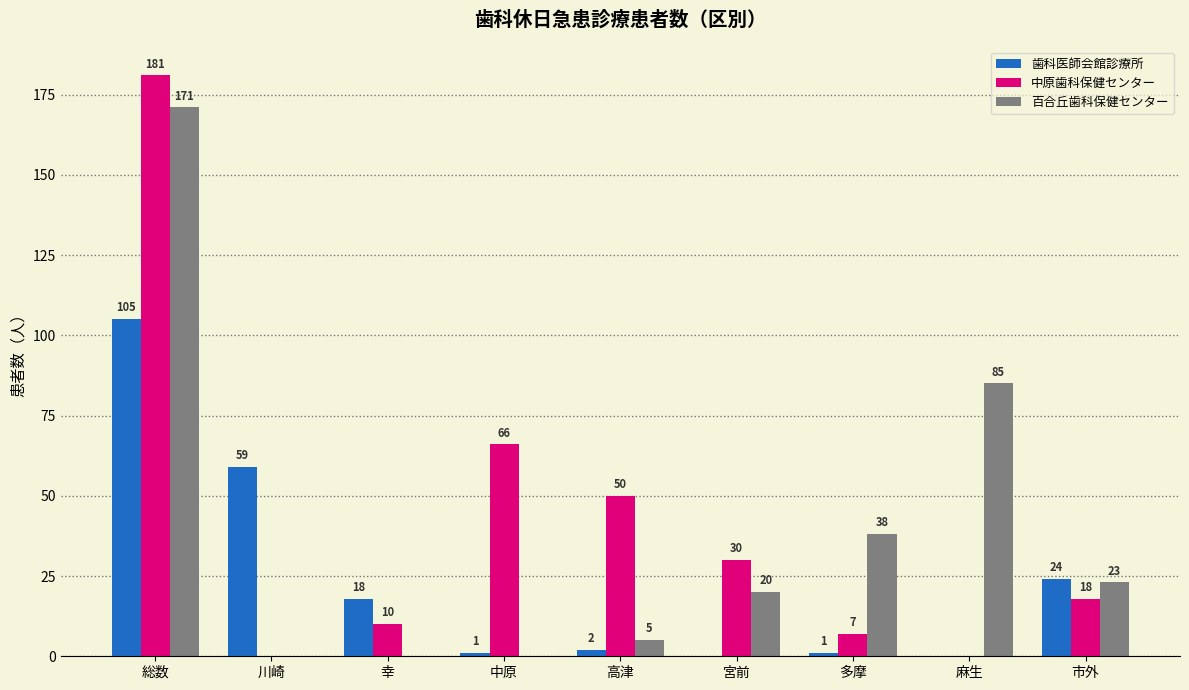

At which label does 百合丘歯科保健センター reach its peak?

総数